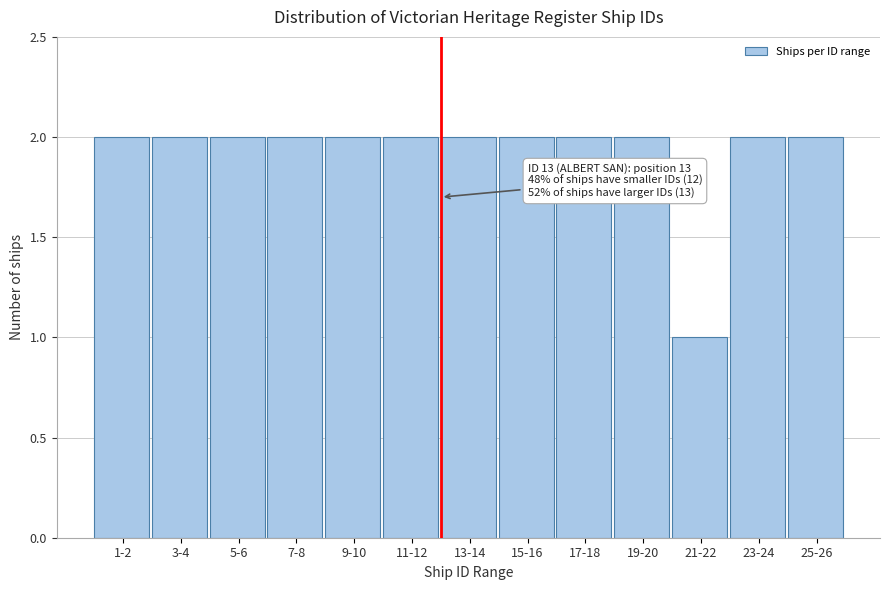

Reading left to right, list all the values displayed in this chart.

1-2=2	3-4=2	5-6=2	7-8=2	9-10=2	11-12=2	13-14=2	15-16=2	17-18=2	19-20=2	21-22=1	23-24=2	25-26=2